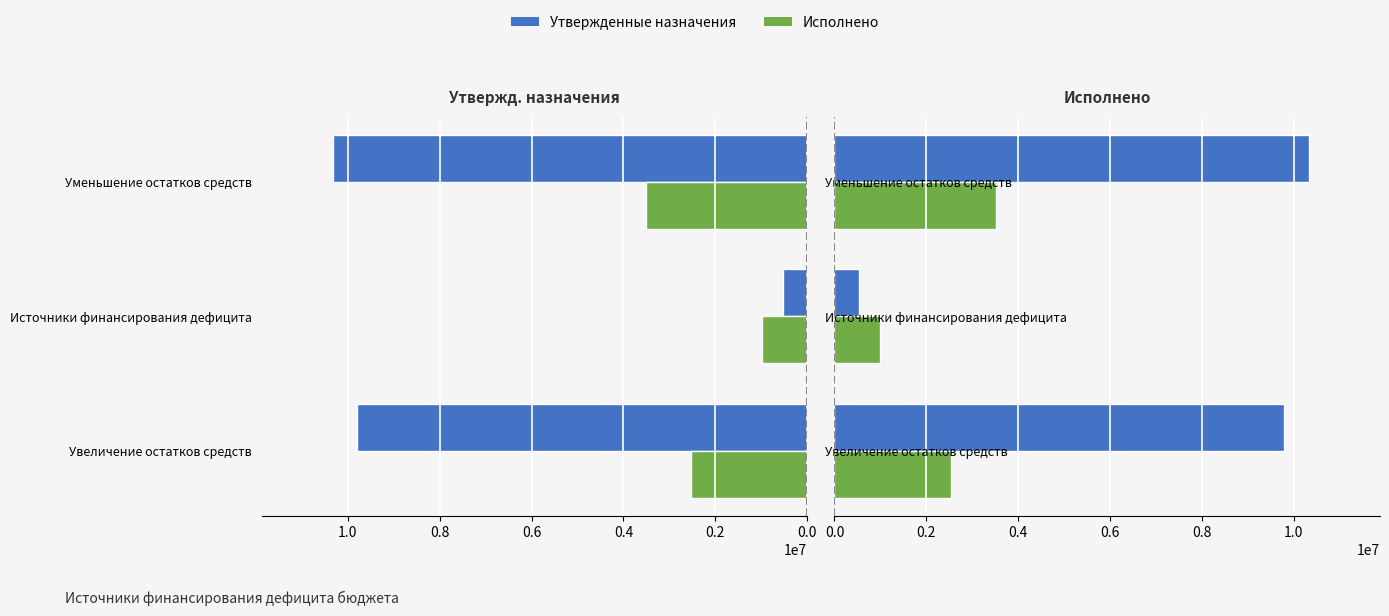

How many groups of bars are there?

3